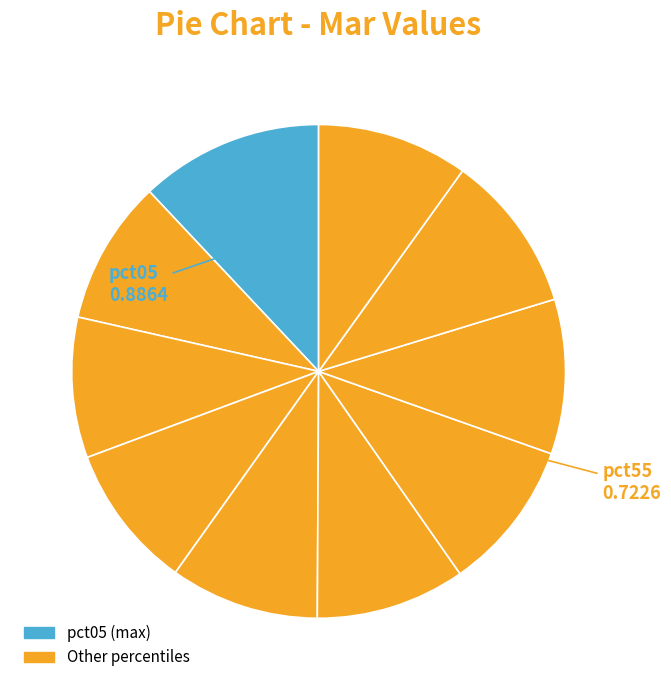

Count the number of slices in the pie.

10